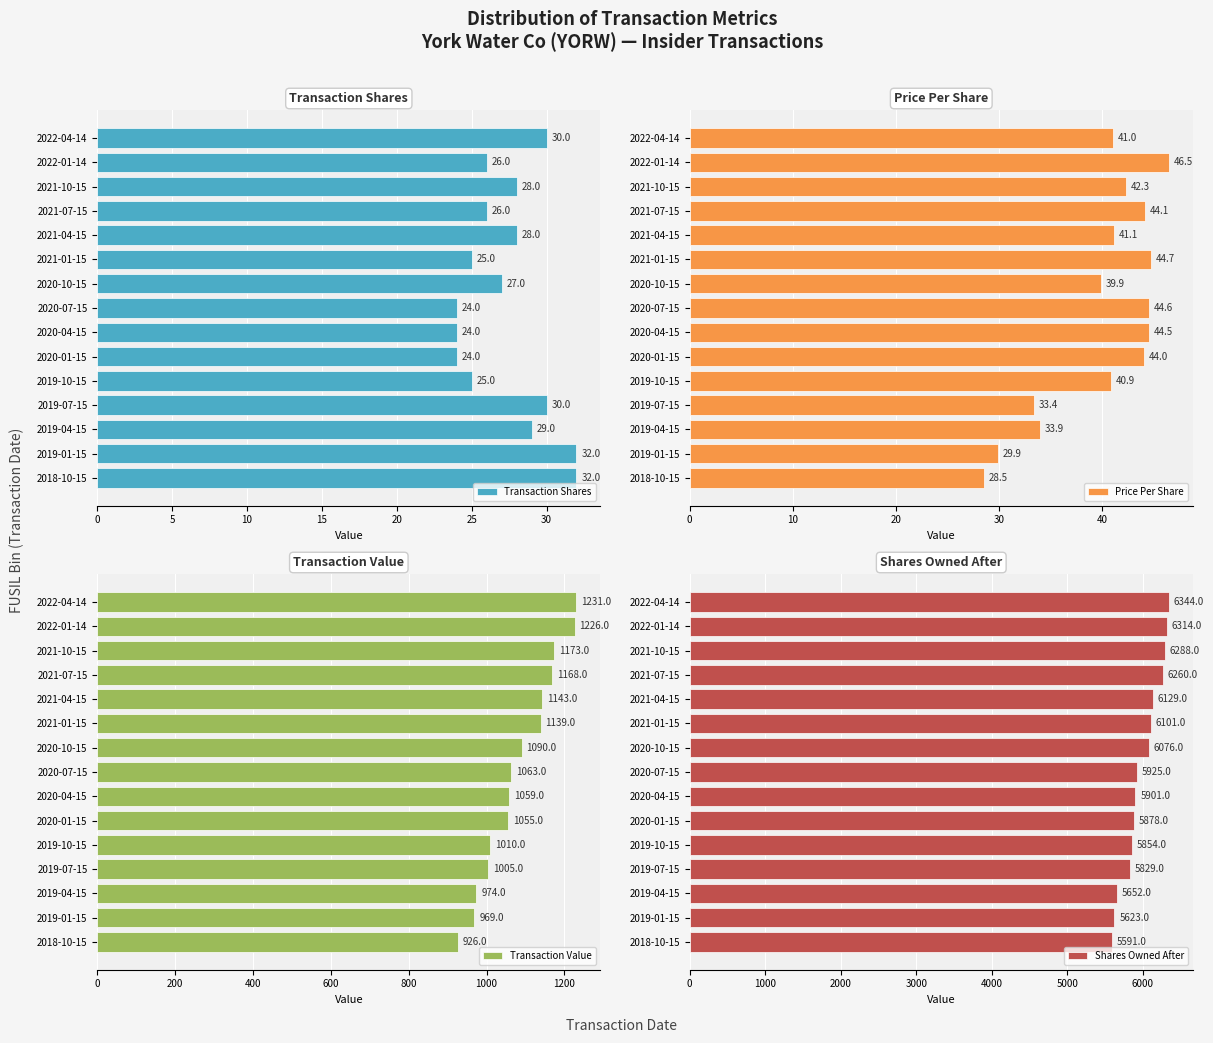

What is the difference between the second highest and minimum values in the Shares Owned After series?

723